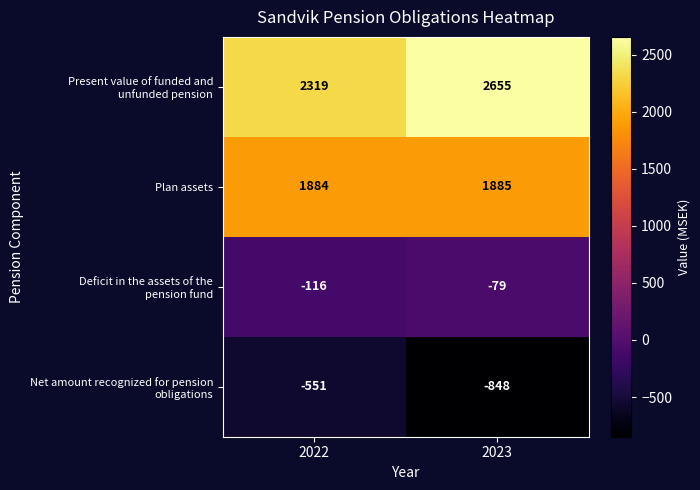

What is the spread (max minus min) of values at 2023?

3503